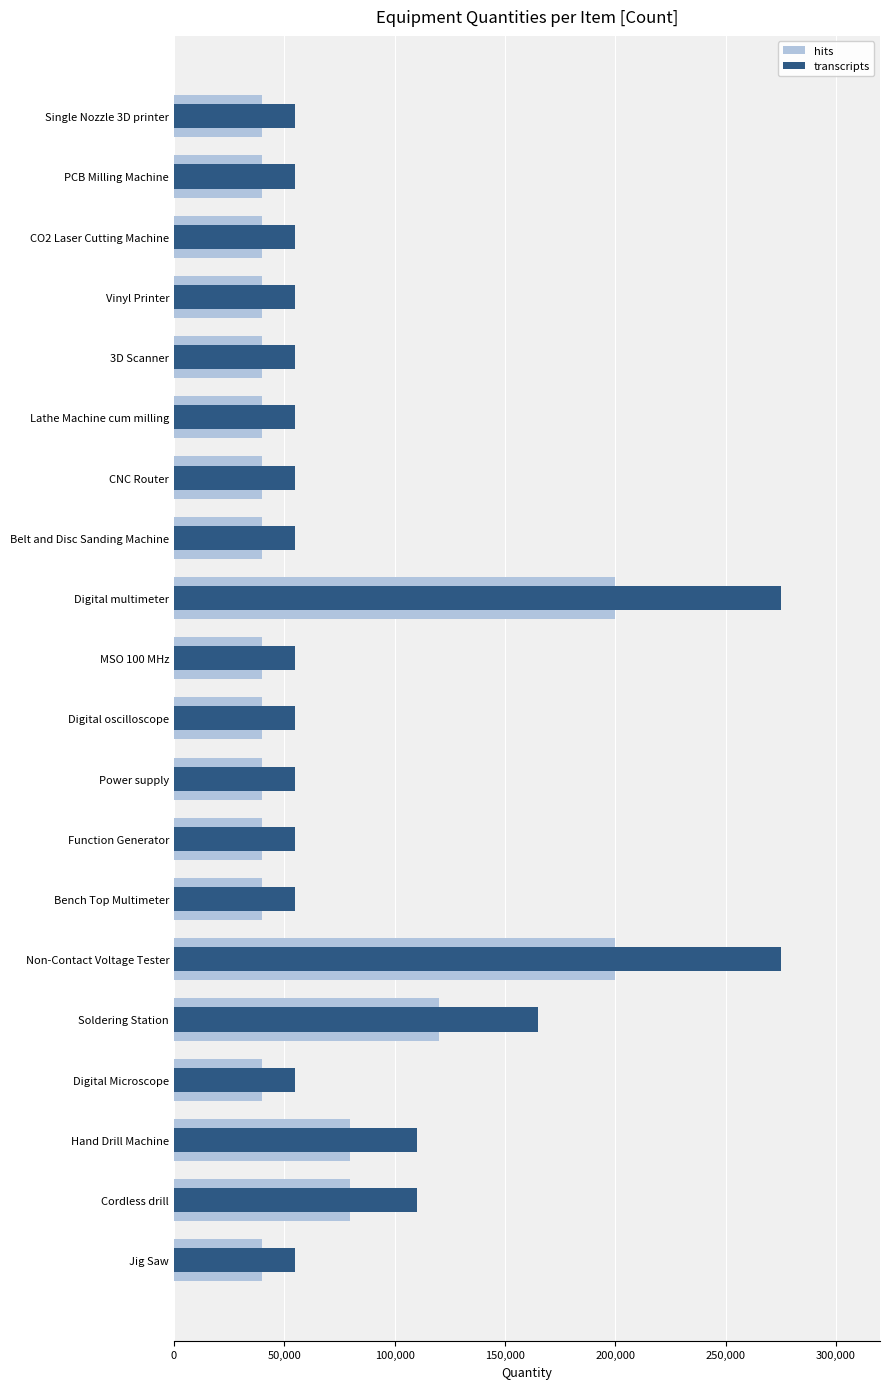

What is the total value across all series at Cordless drill?

190000